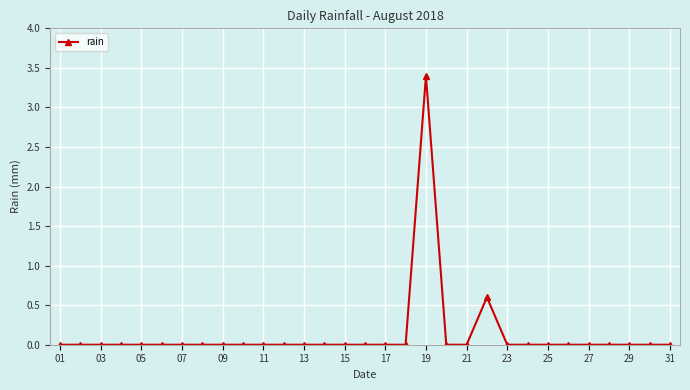

Count the values in the range 0 to 1.

30